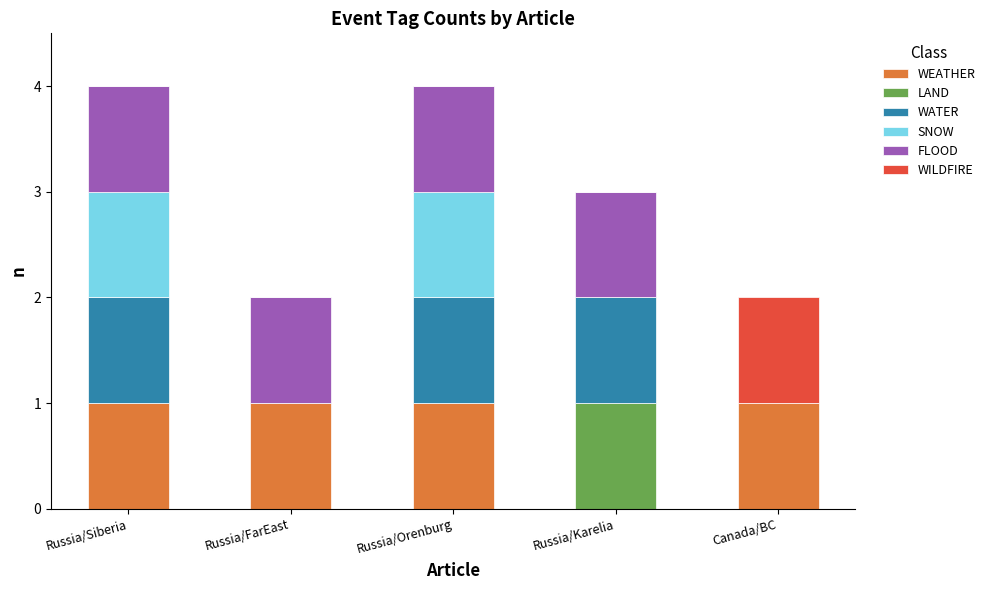

The WEATHER series shows 2 at Russia/Siberia. True or false?

False